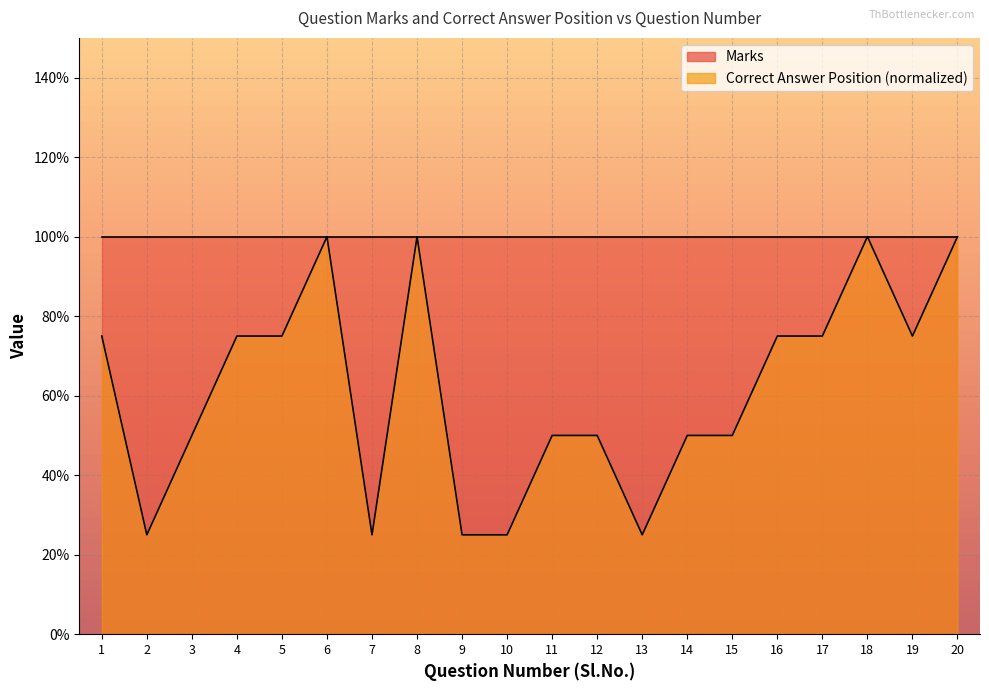

At which category does the data reach its first local valley?

2